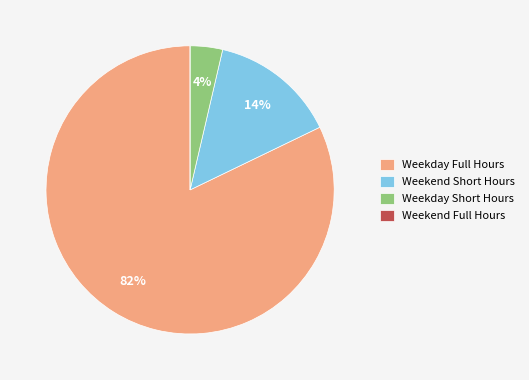

To the nearest percent, what portion does Weekday Short Hours represent?

4%